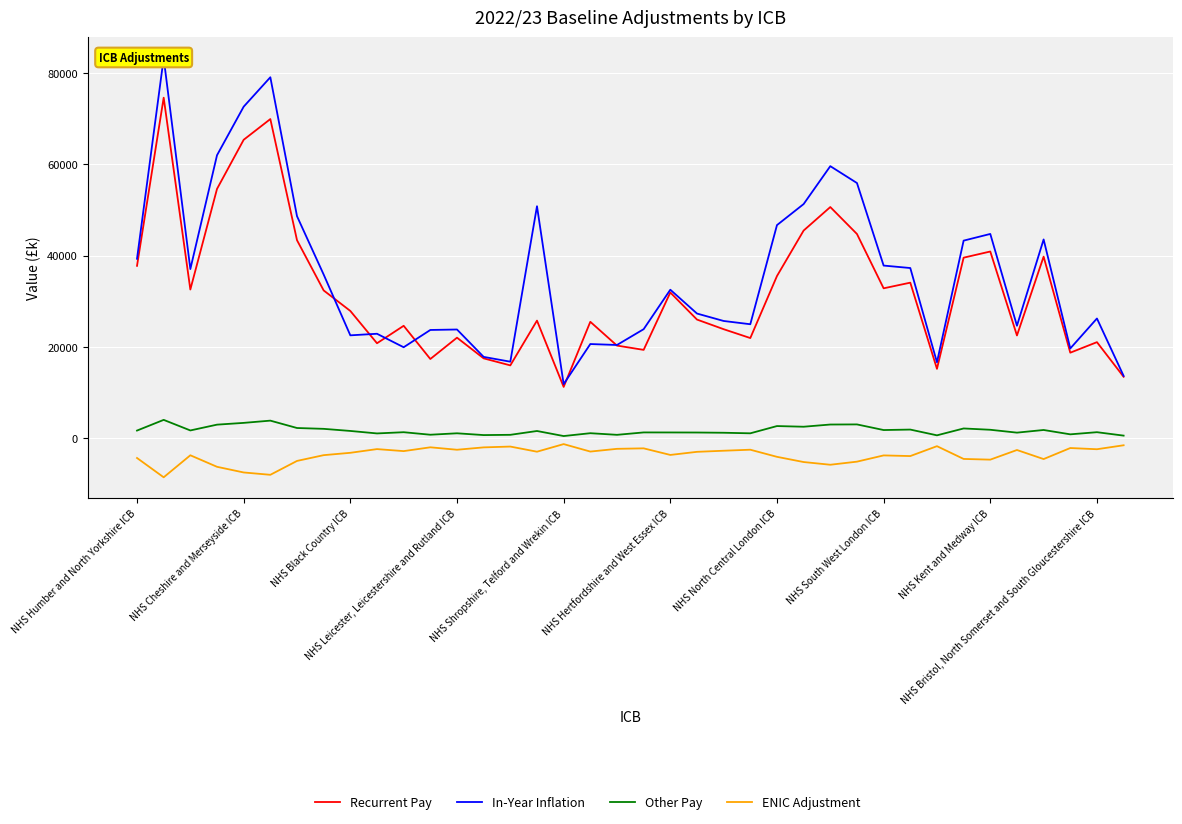

What is the difference between the maximum and minimum values in the ENIC Adjustment series?

7274.0